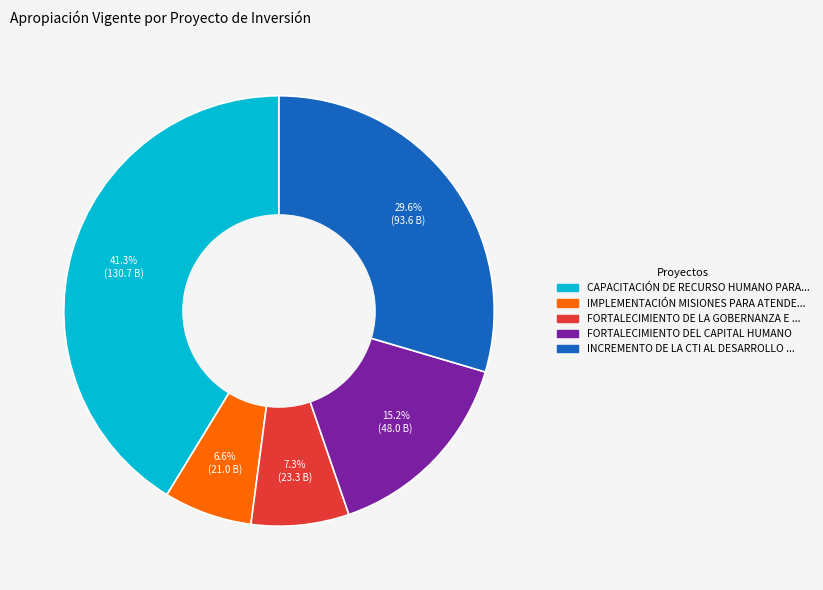

Is there any slice that represents more than half of the pie?

No